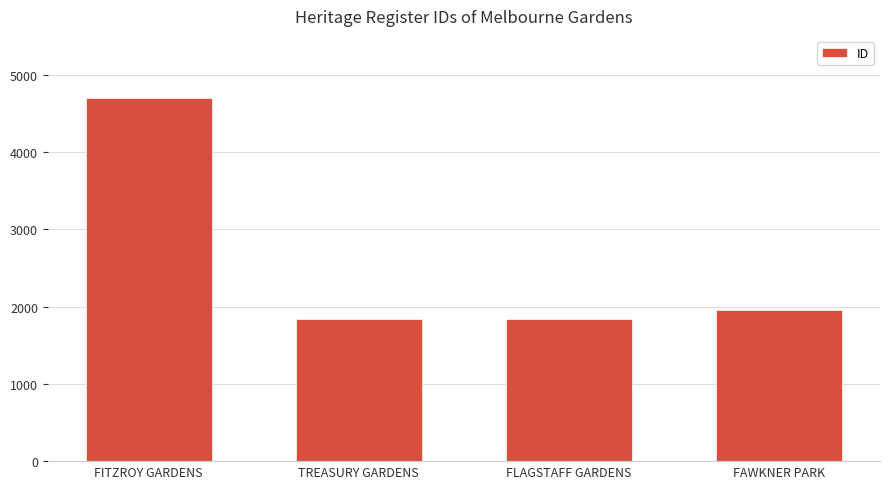

What is the sum of the values at FITZROY GARDENS and FAWKNER PARK?

6656